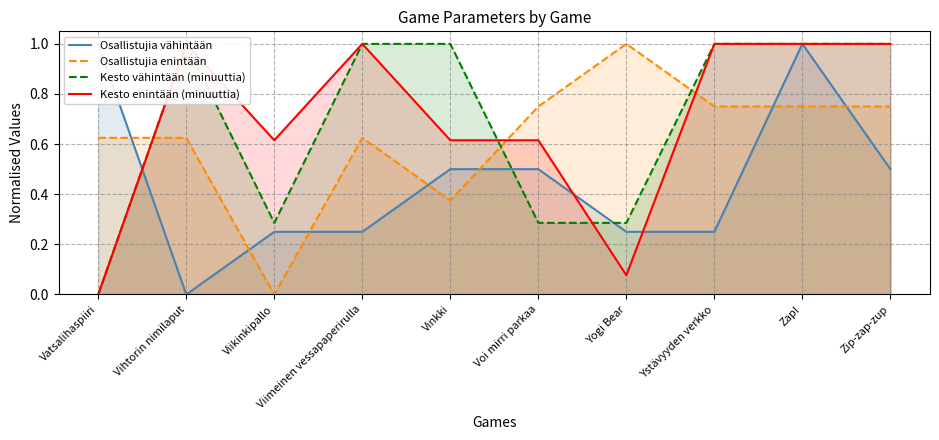

In Kesto enintään (minuuttia), how many points are higher than both neighbors (excluding endpoints)?

2